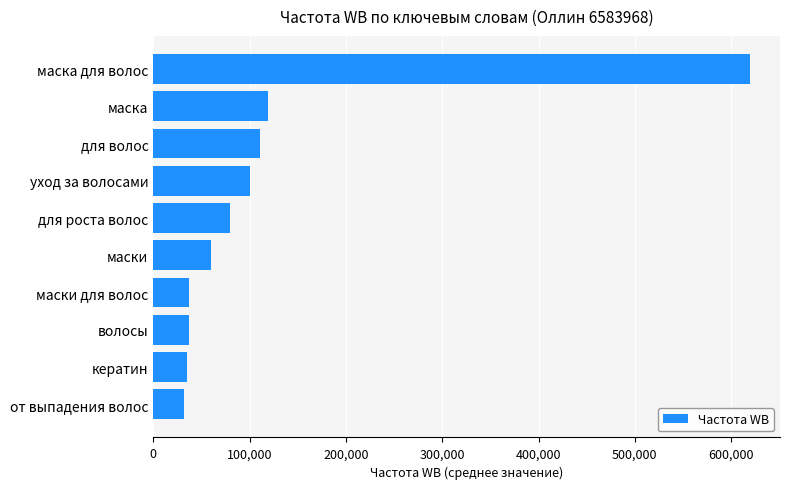

What is the difference between the second highest and minimum values?

87169